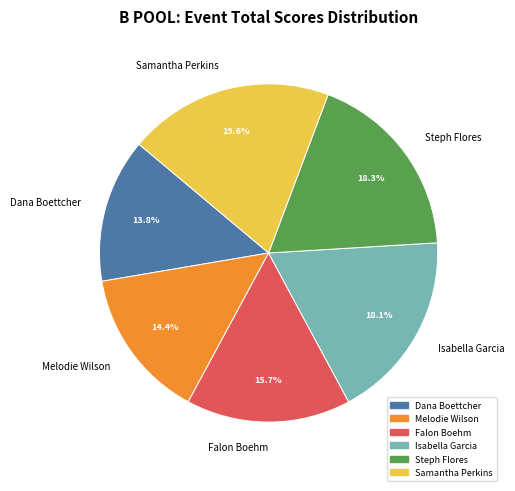

Count the number of slices in the pie.

6